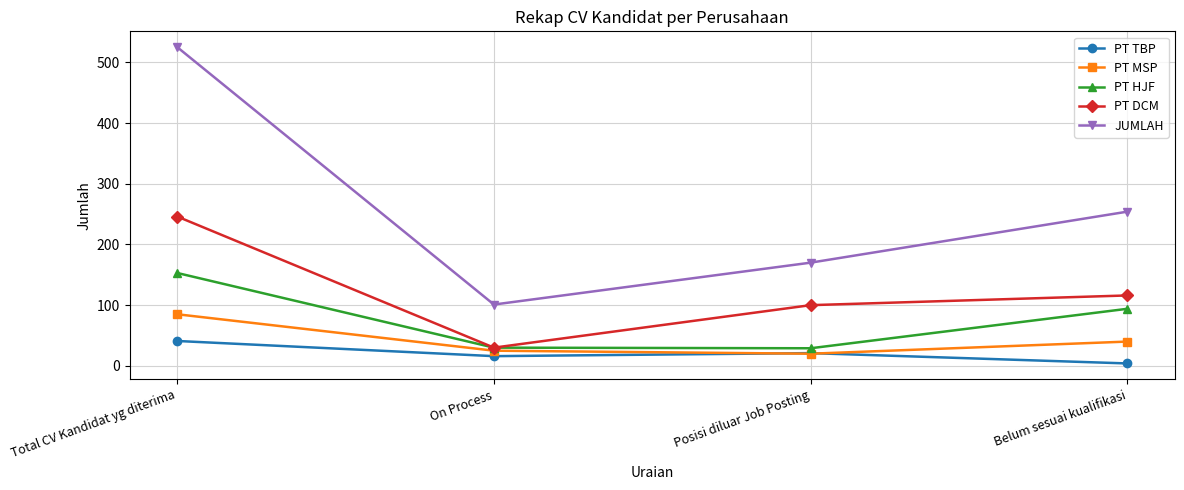

What is the difference between the maximum and second lowest values in the PT DCM series?

146